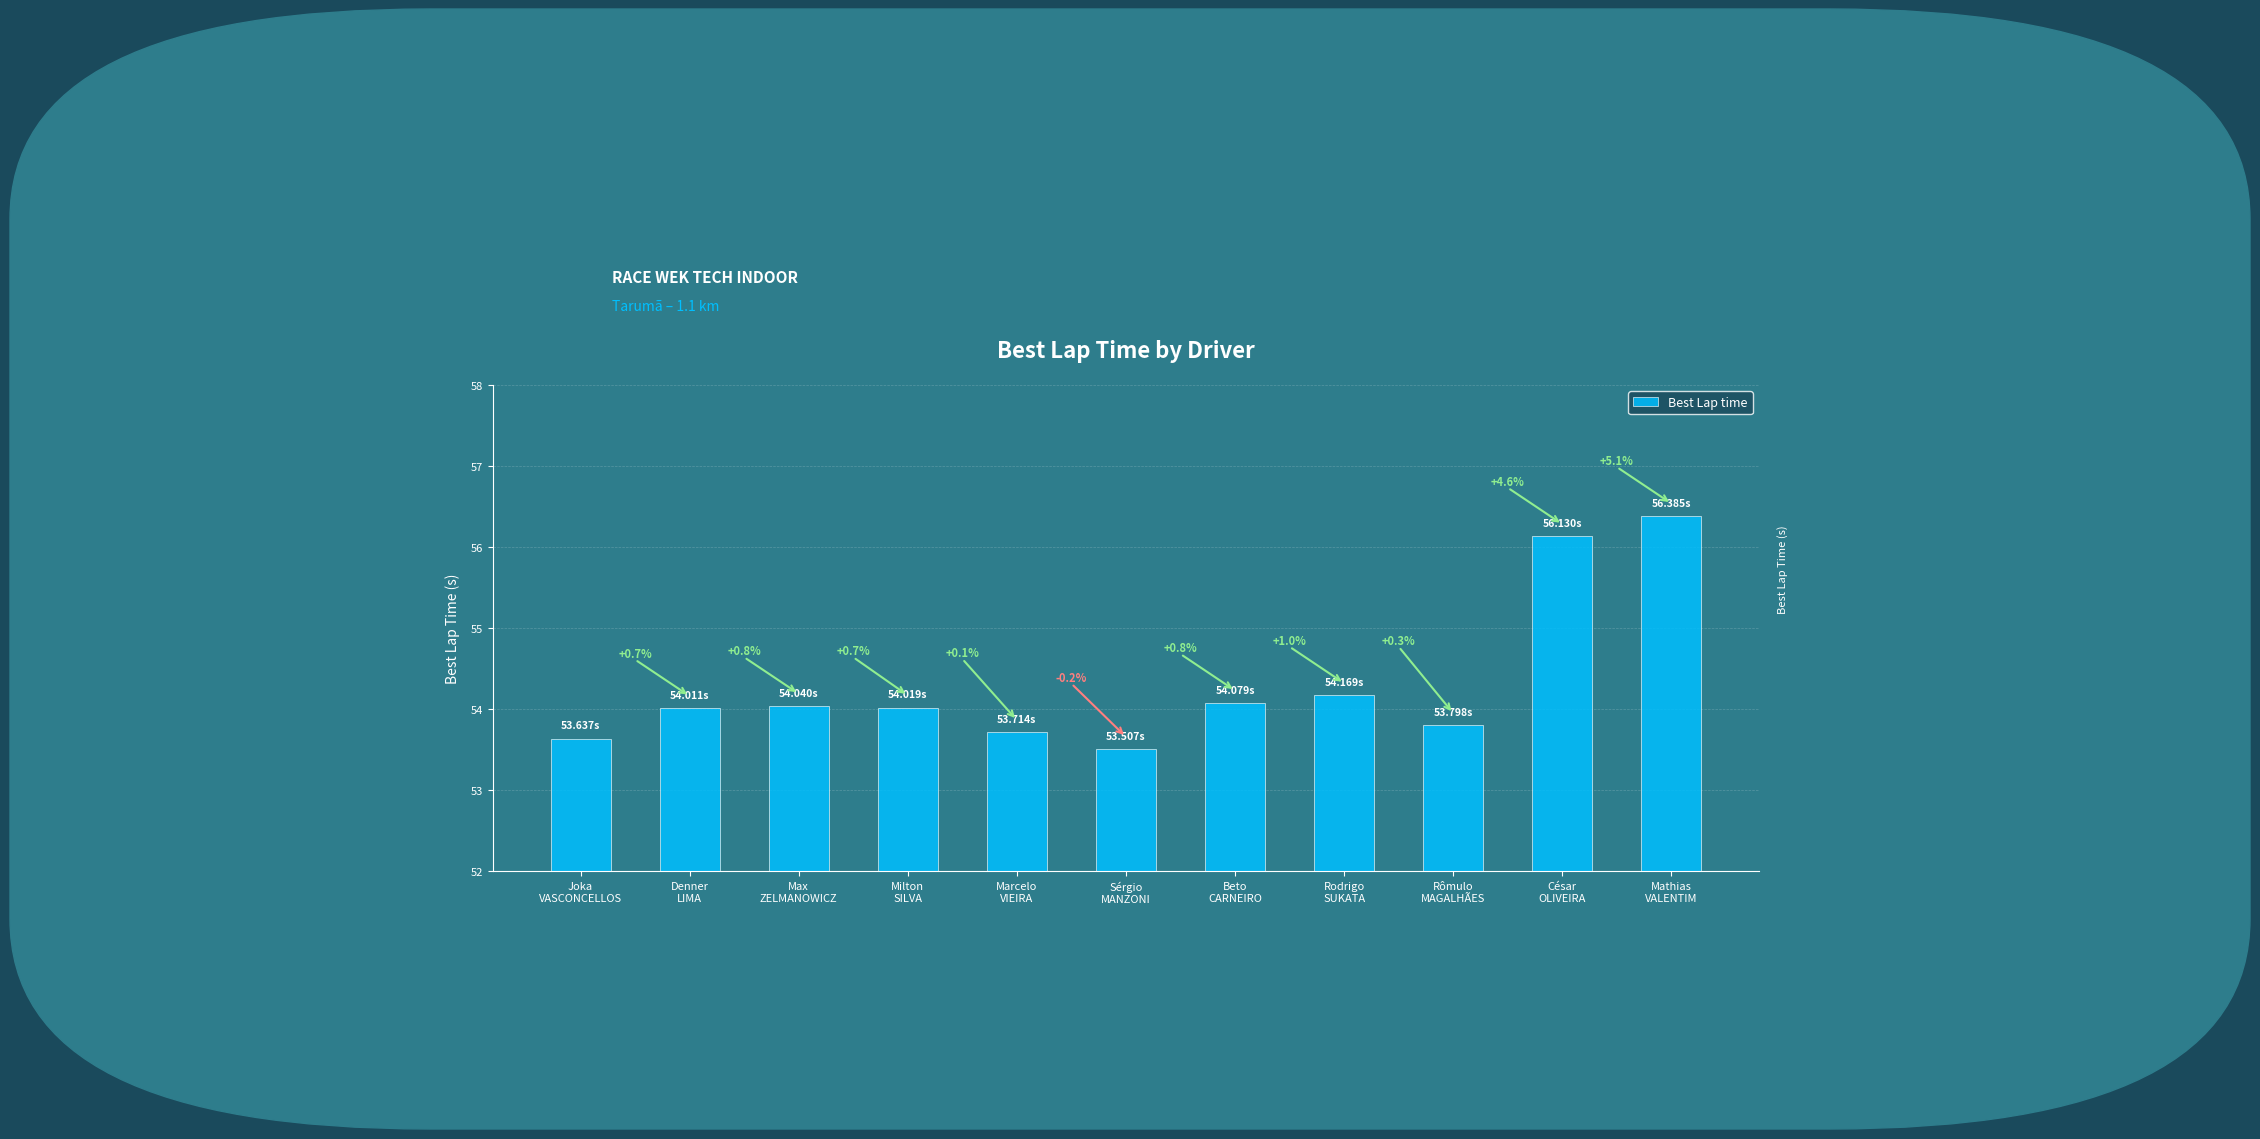

How many bars are there in total?

11